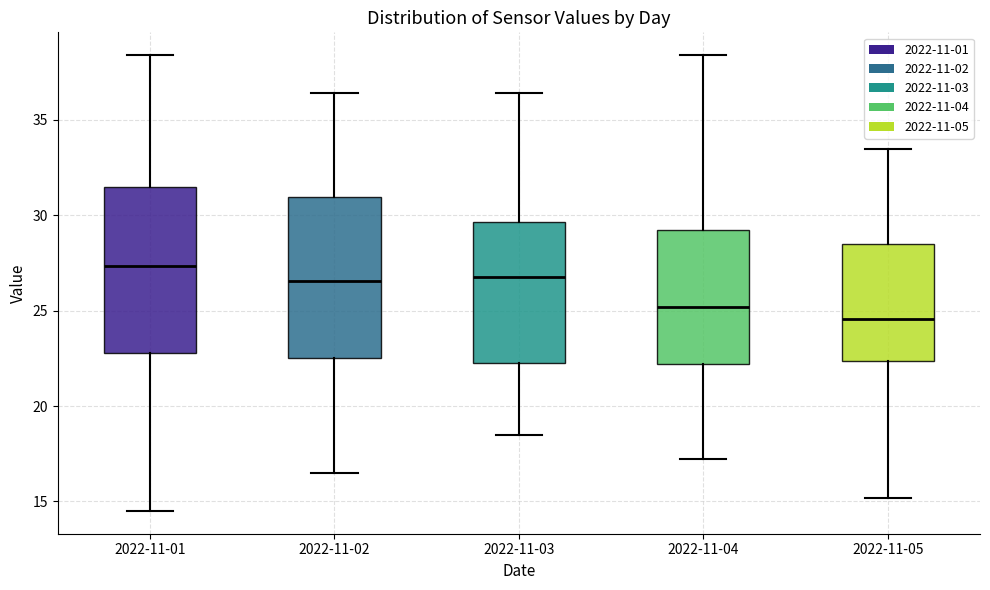

Reading left to right, read every box against the y-axis: the position of its median line, the range the box covers, and the ends of its whiskers. The values are not printed on the chart, so give them approximately, as read against the axis.

2022-11-01: median 27.5, box 23.0 to 31.5, whiskers 14.5 to 38.5
2022-11-02: median 26.5, box 22.5 to 31.0, whiskers 16.5 to 36.5
2022-11-03: median 27.0, box 22.5 to 29.5, whiskers 18.5 to 36.5
2022-11-04: median 25.0, box 22.0 to 29.0, whiskers 17.0 to 38.5
2022-11-05: median 24.5, box 22.5 to 28.5, whiskers 15.0 to 33.5